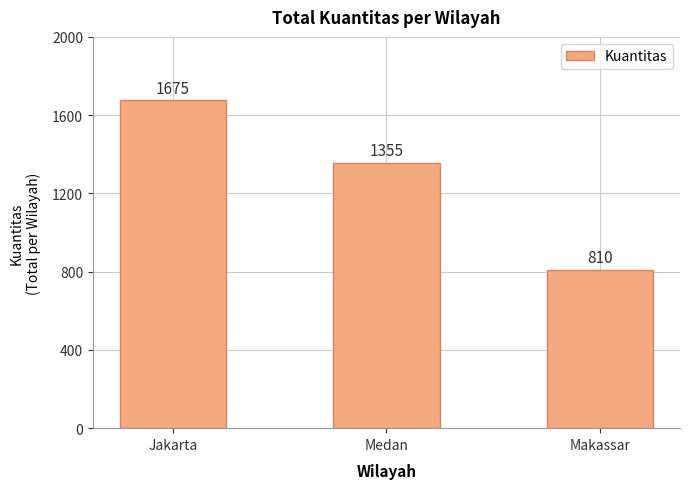

What is the ratio of the value at Medan to the value at Jakarta?

0.8